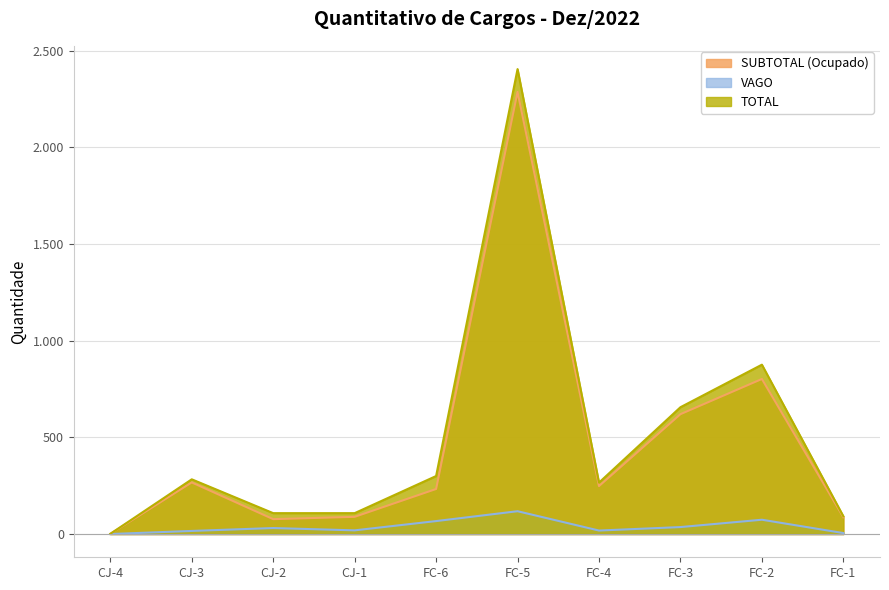

At how many categories does at least one series exceed 342?

3